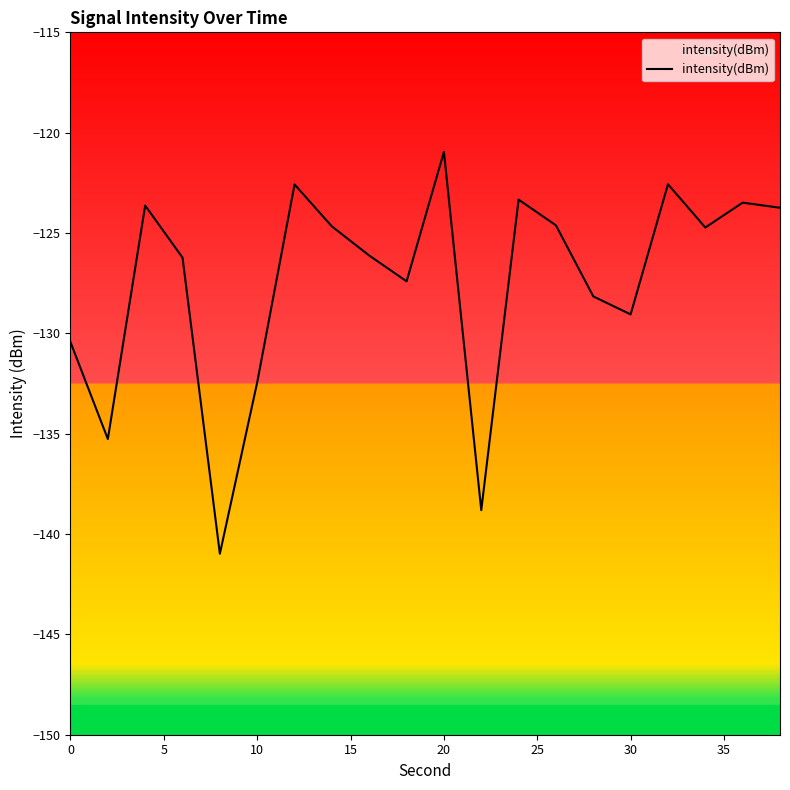

What is the smallest value displayed?

-141.0